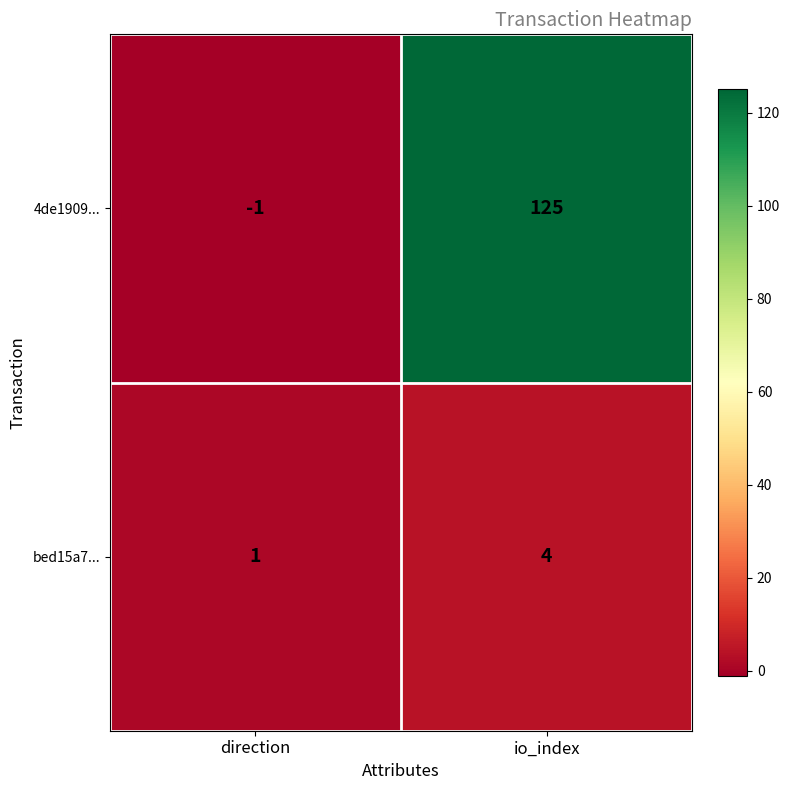

What is the difference between the bed15a7... values at io_index and direction?

3